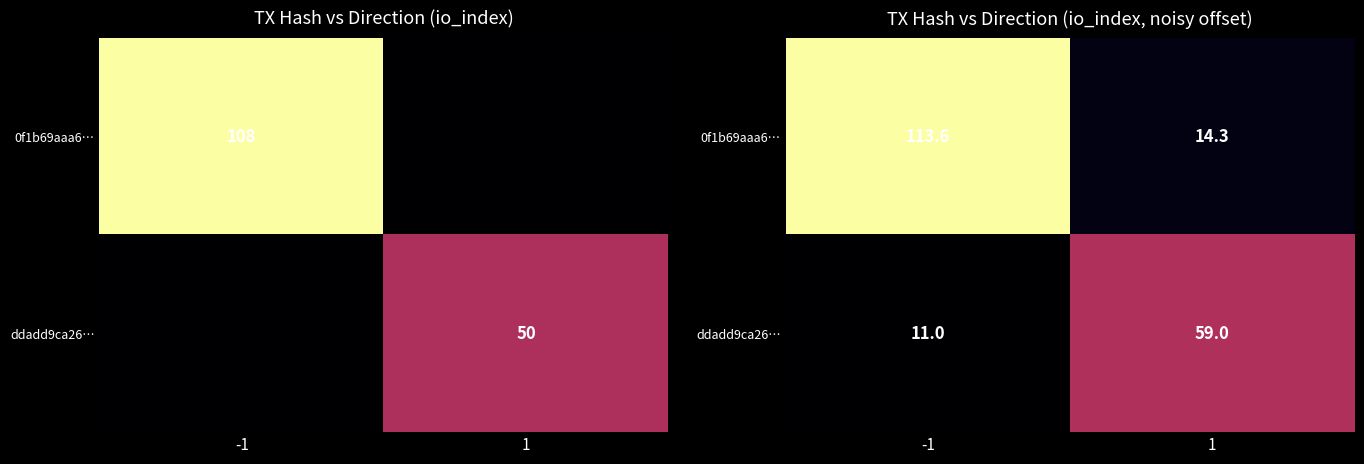

Which category has the lowest value in the 0f1b69aaa6… series?

1